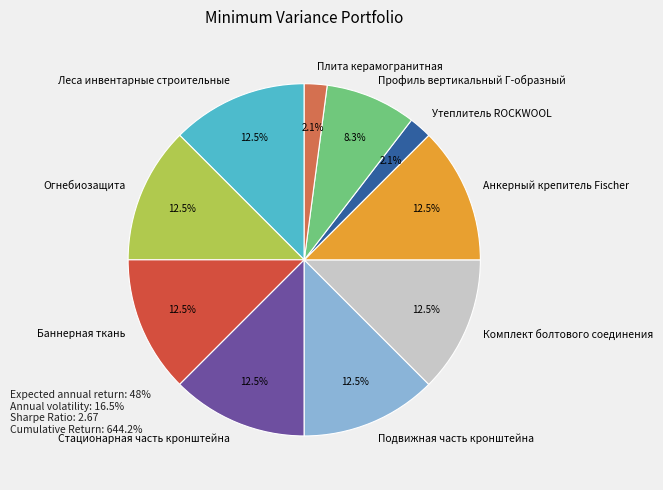

To the nearest percent, what is the combined percentage of Комплект болтового соединения and Леса инвентарные строительные?

25%